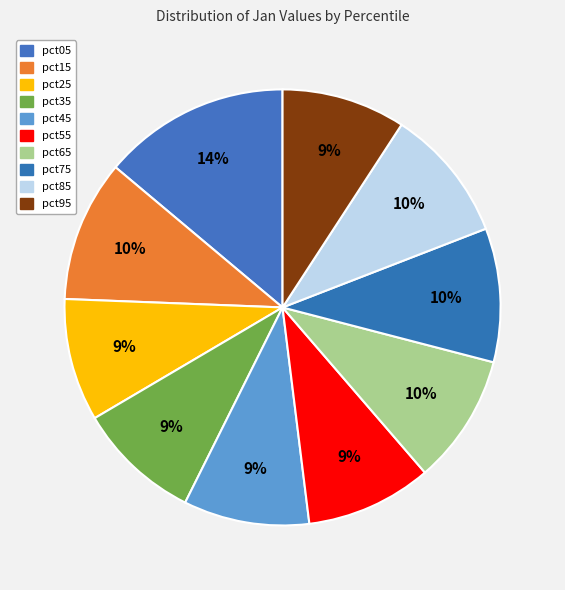

Does pct35 account for over 50% of the chart?

No